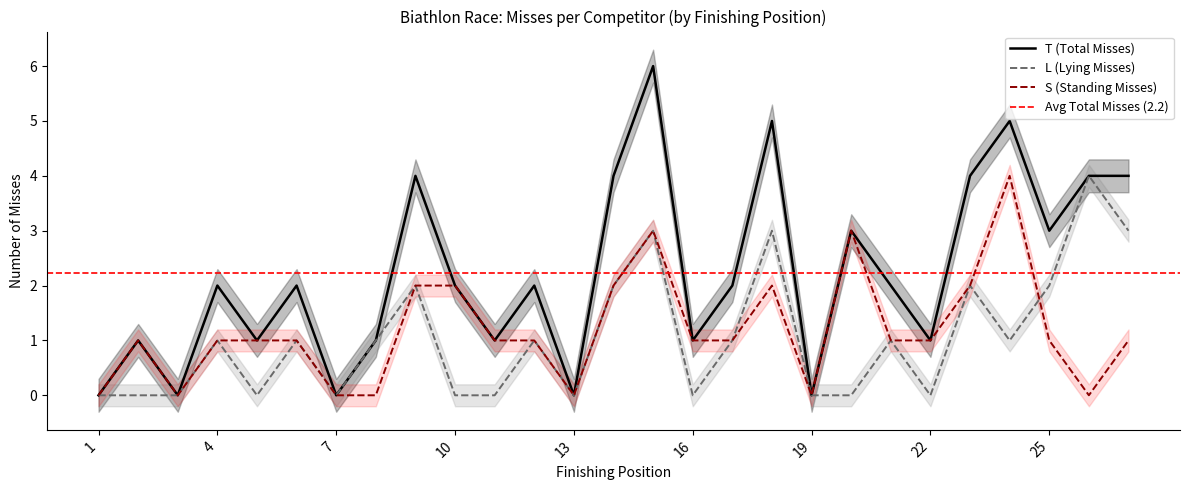

Reading left to right, what are all the values shown in this chart?

T (Total Misses): 0	1	0	2	1	2	0	1	4	2	1	2	0	4	6	1	2	5	0	3	2	1	4	5	3	4	4
L (Lying Misses): 0	0	0	1	0	1	0	1	2	0	0	1	0	2	3	0	1	3	0	0	1	0	2	1	2	4	3
S (Standing Misses): 0	1	0	1	1	1	0	0	2	2	1	1	0	2	3	1	1	2	0	3	1	1	2	4	1	0	1